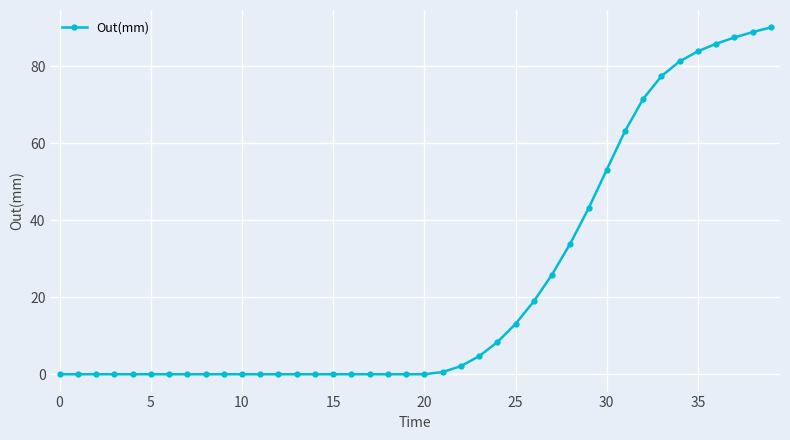

What is the value of the 25th point from the left?

8.3